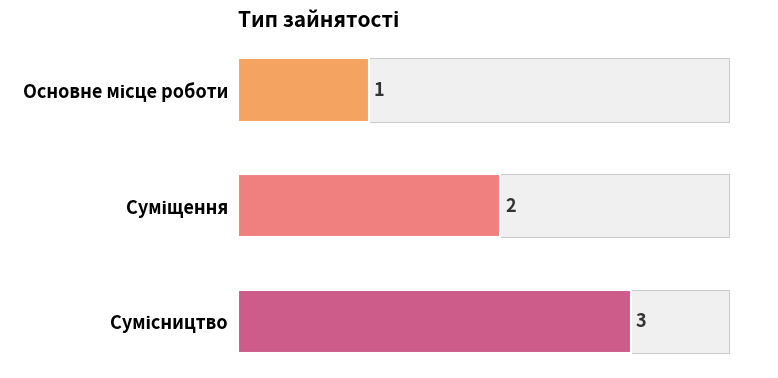

What is the difference between the second highest and minimum values?

1